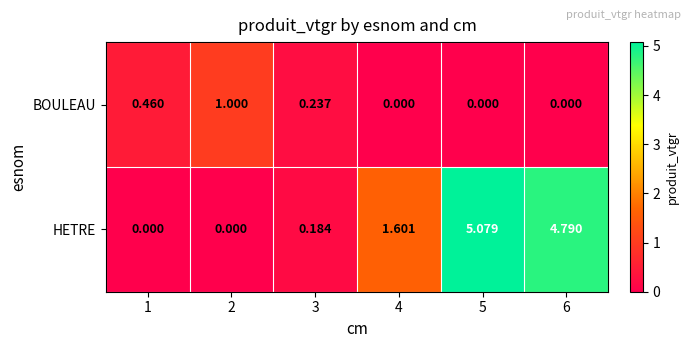

What is the spread (max minus min) of values at 6?

4.8